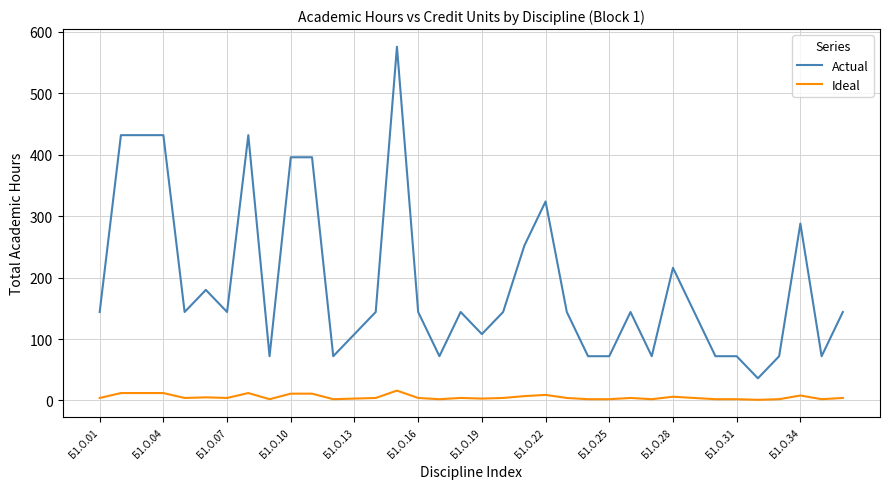

True or false: Actual and Ideal intersect in this chart.

False